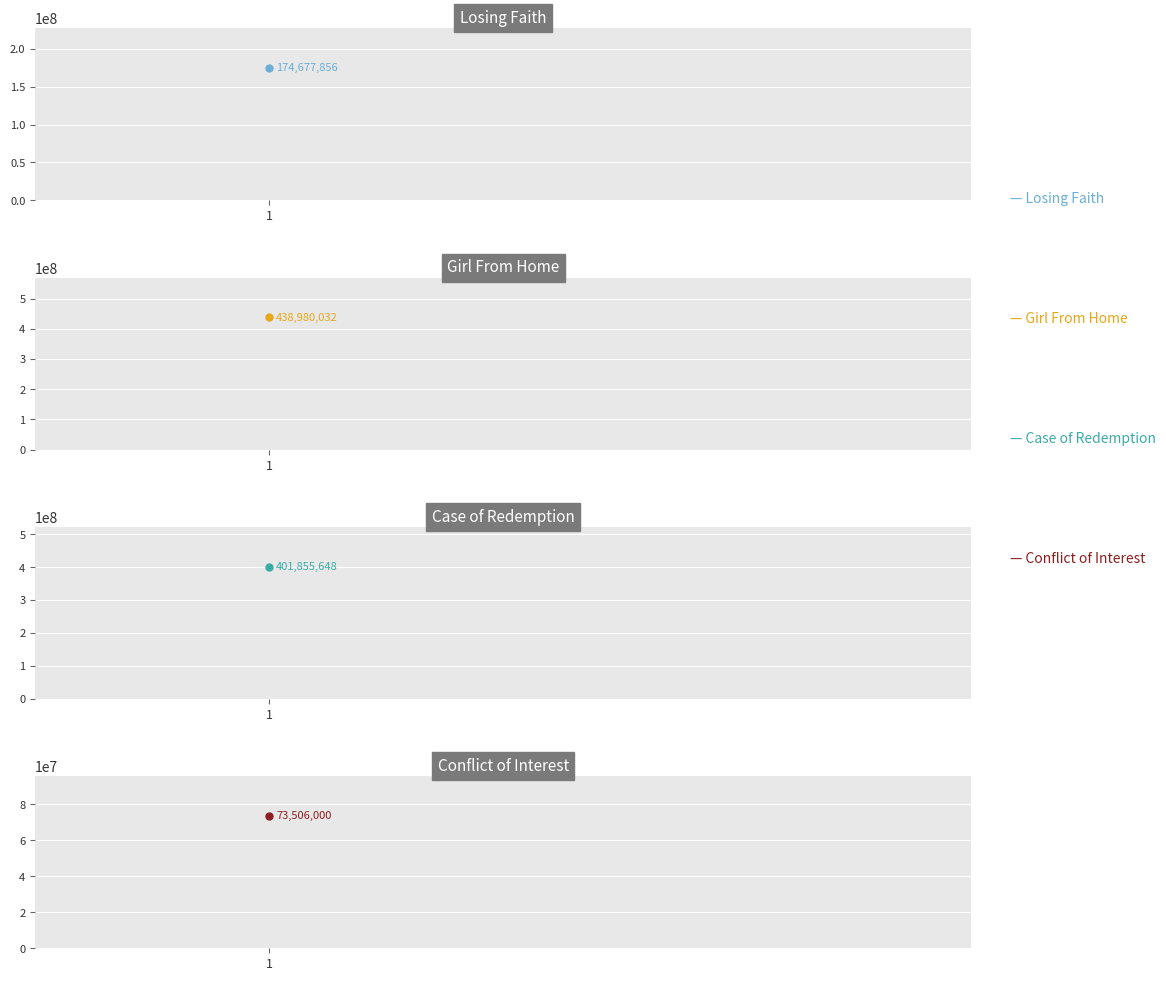

Reading left to right, what are all the values shown in this chart?

174677856	438980032	401855648	73506000